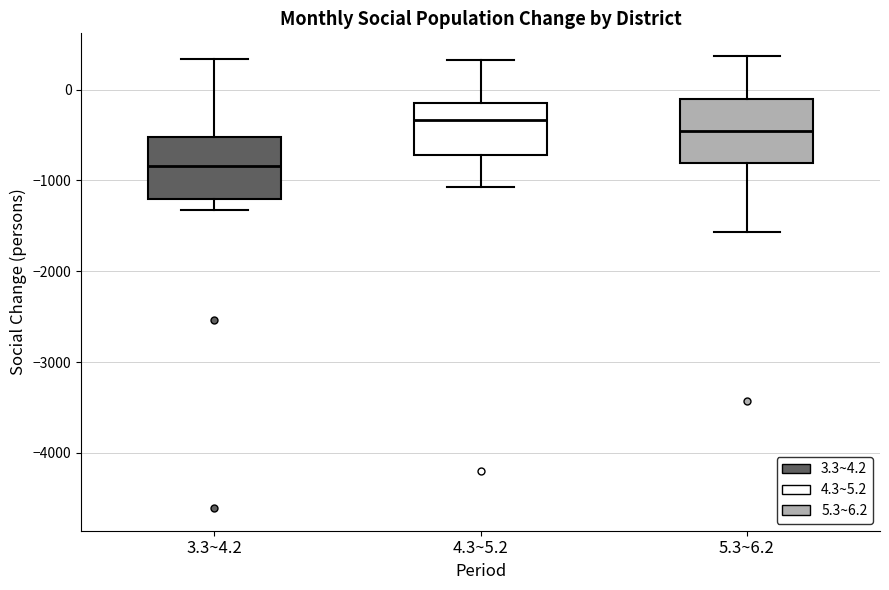

Where does the upper whisker of the box for 3.3~4.2 end on the y-axis? The values are not printed on the chart, so give them approximately, as read against the axis.

300